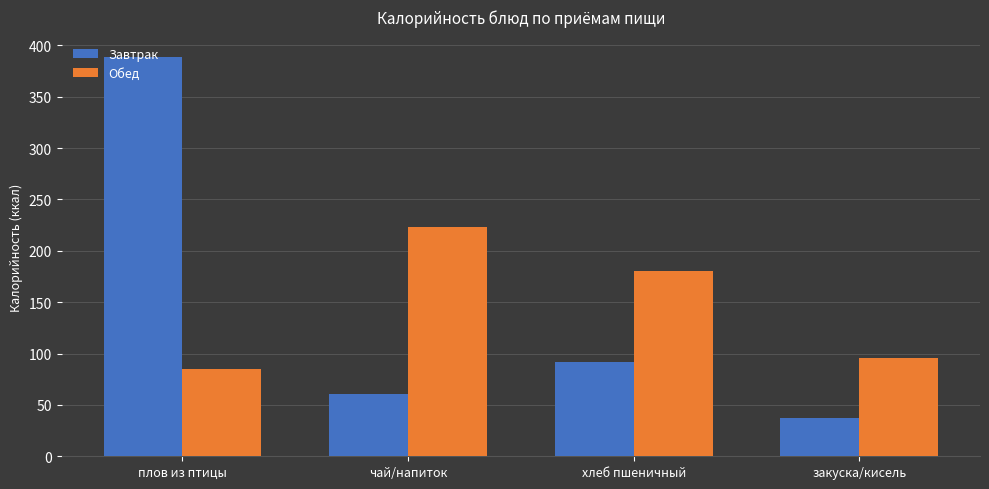

What is the total value across all series at плов из птицы?

473.5